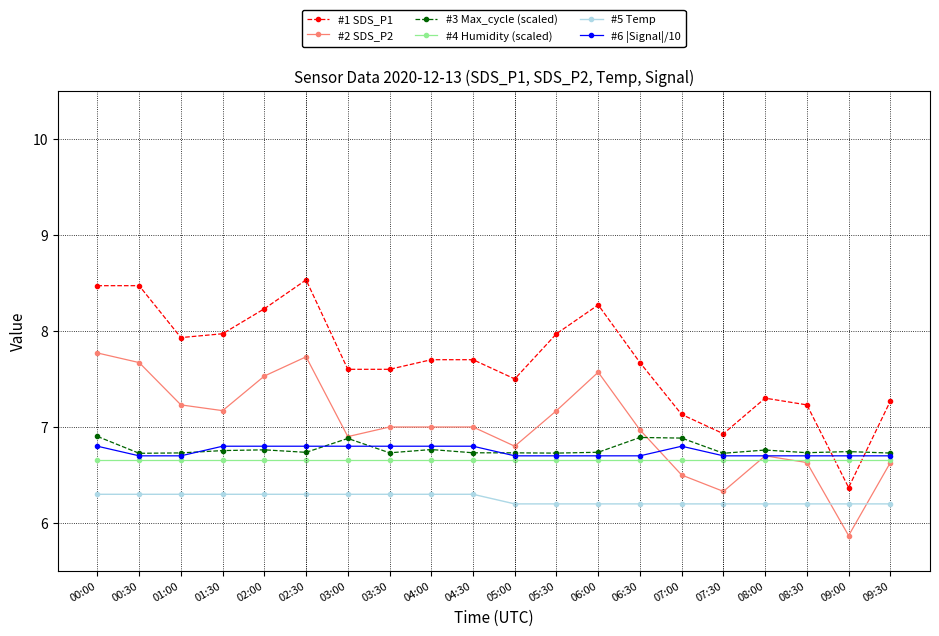

What is the total value across all series at 06:30?

41.1